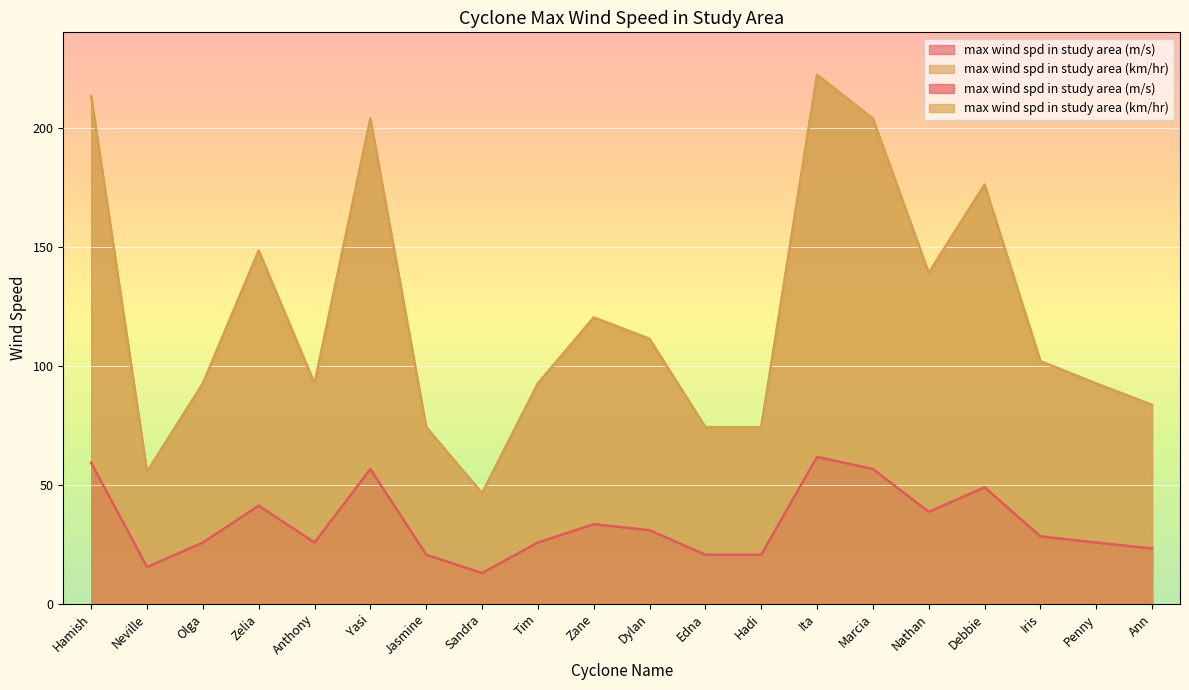

True or false: max wind spd in study area (km/hr) and max wind spd in study area (m/s) cross at least once.

False